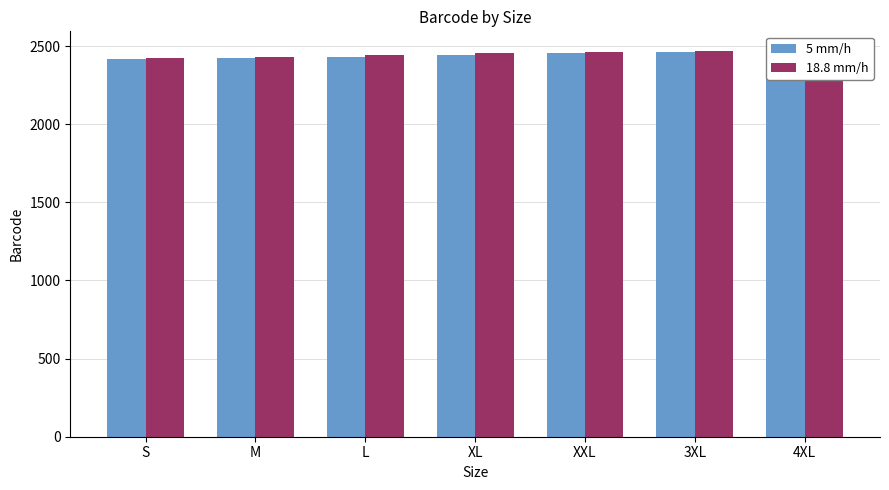

Reading left to right, transcribe all the data shown in this chart.

5 mm/h: 2419	2426	2433	2440	2457	2464	2471
18.8 mm/h: 2426	2433	2440	2457	2464	2471	2419